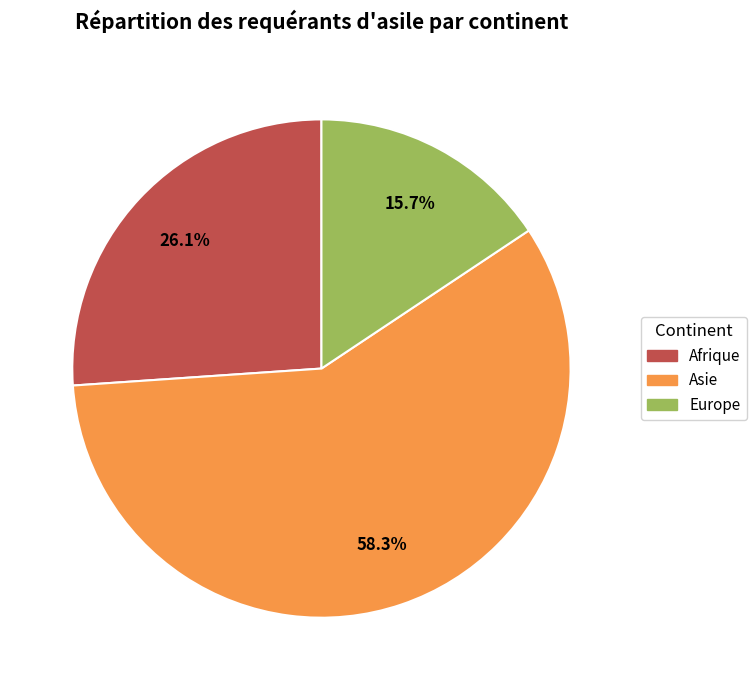

Is there a majority slice in this chart?

Yes